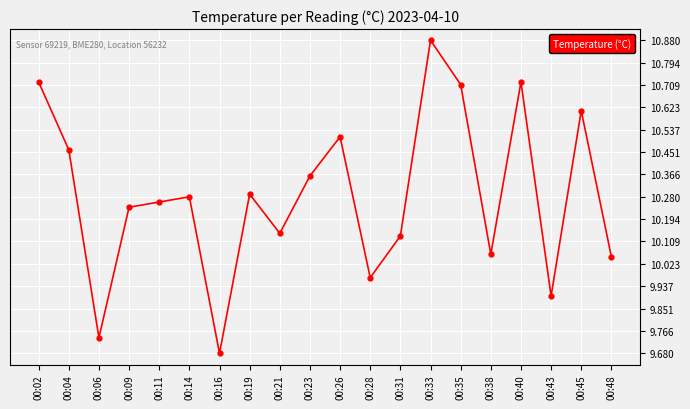

At which label does the data first exceed 10?

00:02